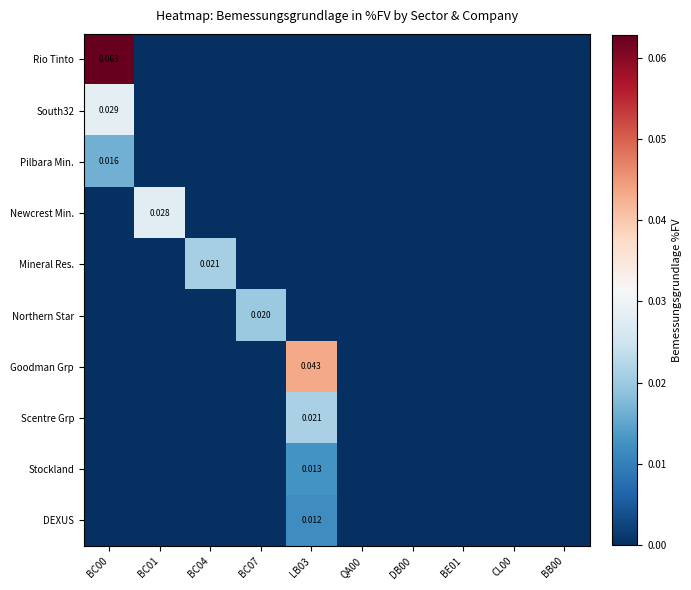

How many Newcrest Min. values are between 0 and 1?

10